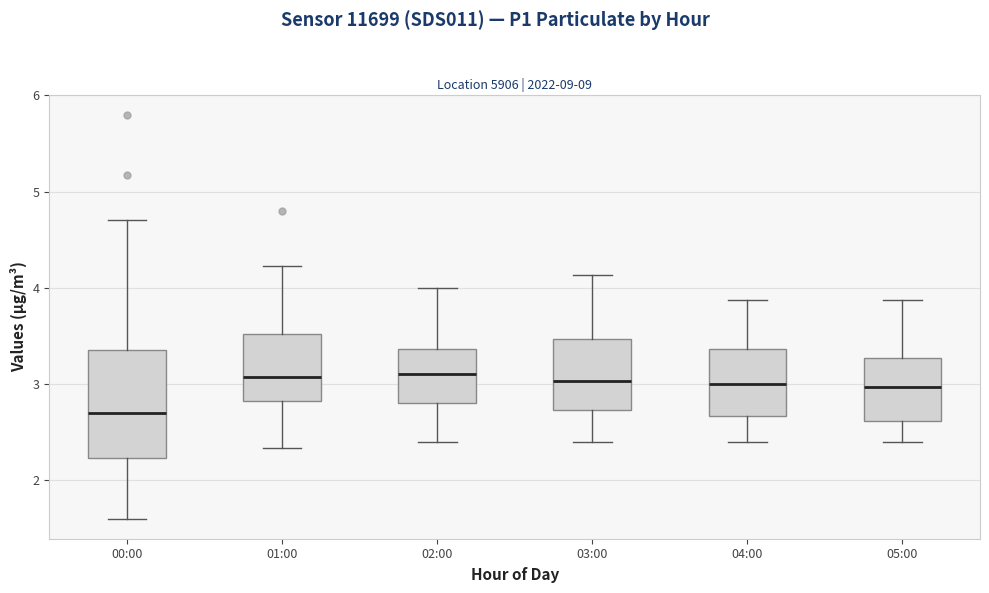

Reading left to right, transcribe this box plot: for each box, give where its median line is, the range the box spans, and where its two whiskers end, as read against the y-axis. The values are not printed on the chart, so give them approximately, as read against the axis.

00:00: median 2.7, box 2.2 to 3.4, whiskers 1.6 to 4.7
01:00: median 3.1, box 2.8 to 3.5, whiskers 2.3 to 4.2
02:00: median 3.1, box 2.8 to 3.4, whiskers 2.4 to 4.0
03:00: median 3.0, box 2.7 to 3.5, whiskers 2.4 to 4.1
04:00: median 3.0, box 2.7 to 3.4, whiskers 2.4 to 3.9
05:00: median 3.0, box 2.6 to 3.3, whiskers 2.4 to 3.9